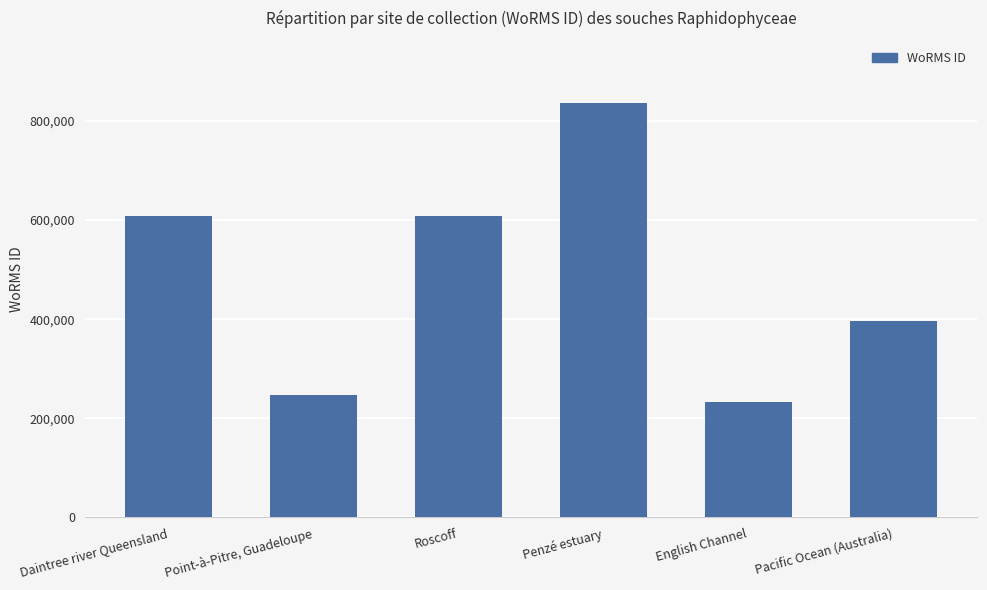

Approximately how many times larger is the value at Roscoff compared to Point-à-Pitre, Guadeloupe?

2.5